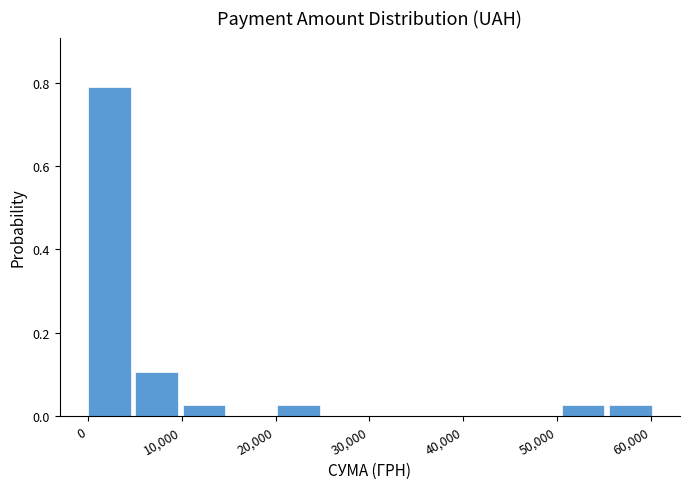

Reading left to right, transcribe this chart: for each bar, give the range it covers on the x-axis and its height. Neither the bar edges nor the heights are printed on the chart, so give them approximately, as read against the axes.

0 to 5000: 0.78
5000 to 10000: 0.10
10000 to 15000: 0.02
15000 to 20000: 0
20000 to 25000: 0.02
25000 to 30000: 0
30000 to 35000: 0
35000 to 40000: 0
40000 to 45000: 0
45000 to 50000: 0
50000 to 56000: 0.02
56000 to 61000: 0.02